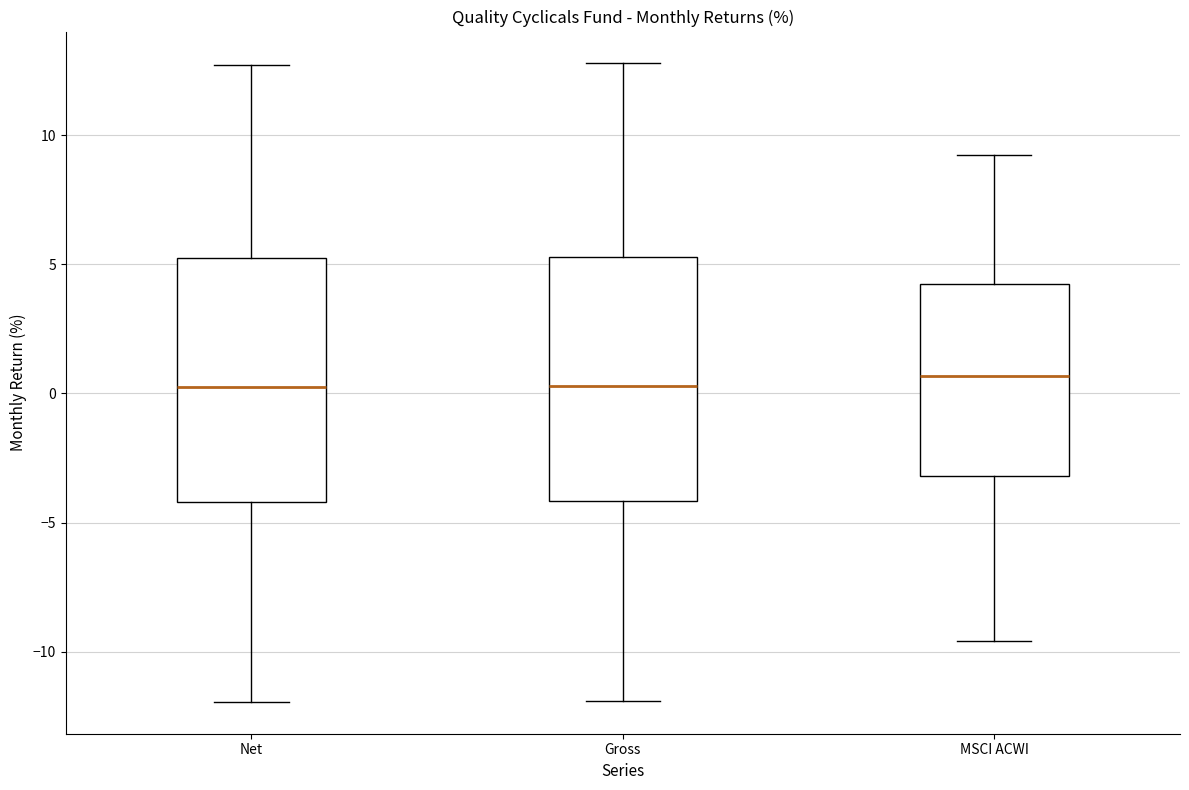

Reading left to right, transcribe this box plot: for each box, give where its median line is, the range the box spans, and where its two whiskers end, as read against the y-axis. The values are not printed on the chart, so give them approximately, as read against the axis.

Net: median 0.0, box -4.0 to 5.0, whiskers -12.0 to 12.5
Gross: median 0.5, box -4.0 to 5.5, whiskers -12.0 to 13.0
MSCI ACWI: median 0.5, box -3.0 to 4.0, whiskers -9.5 to 9.0